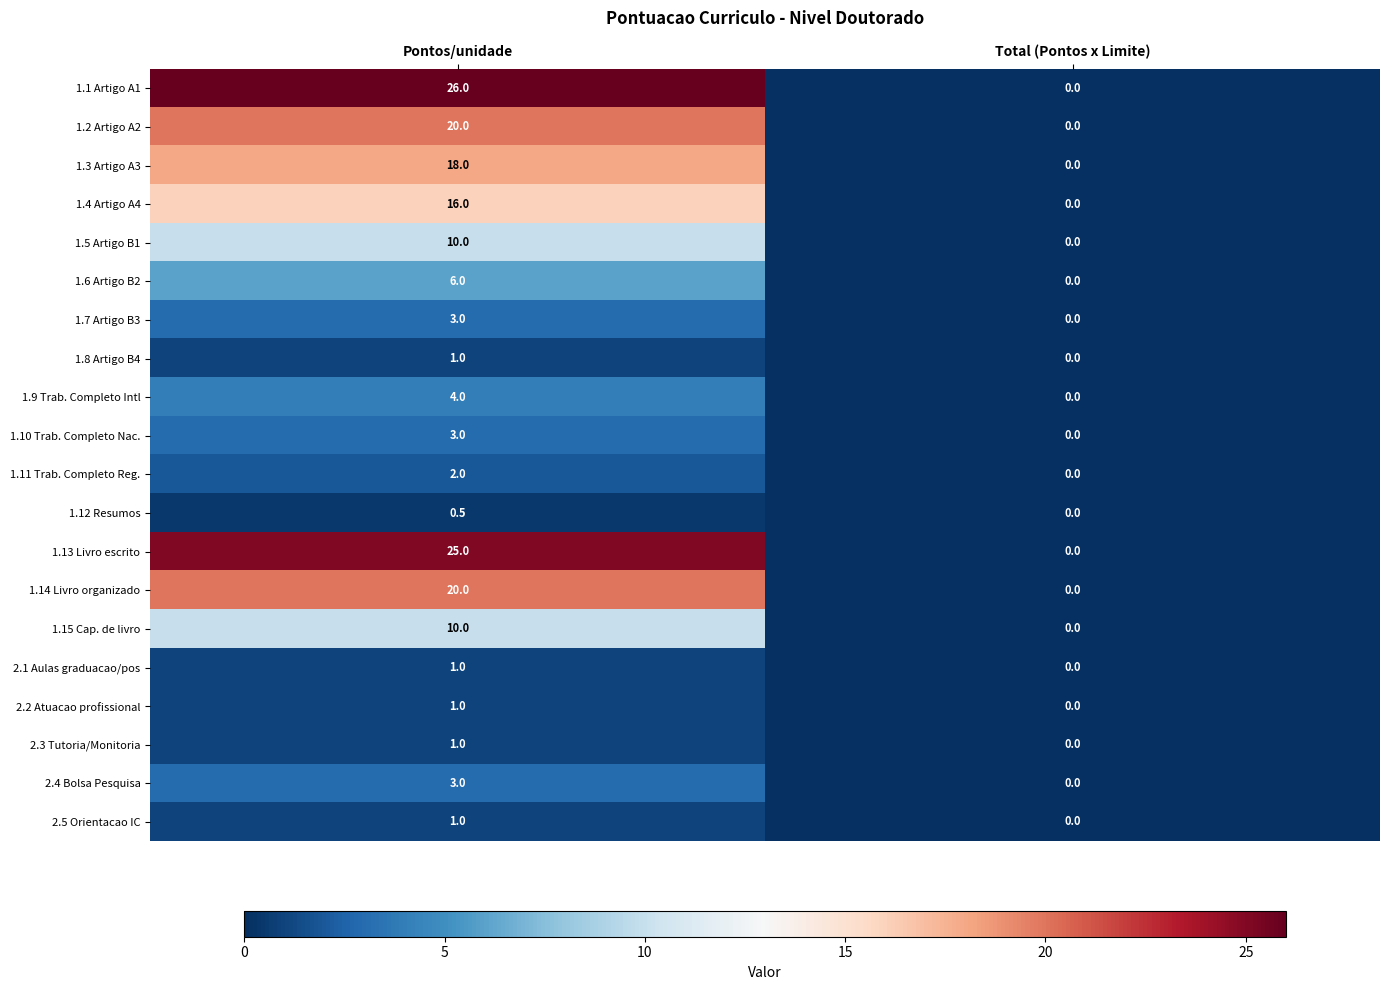

What is the sum of the 1.6 Artigo B2 values at Pontos/unidade and Total (Pontos x Limite)?

6.0